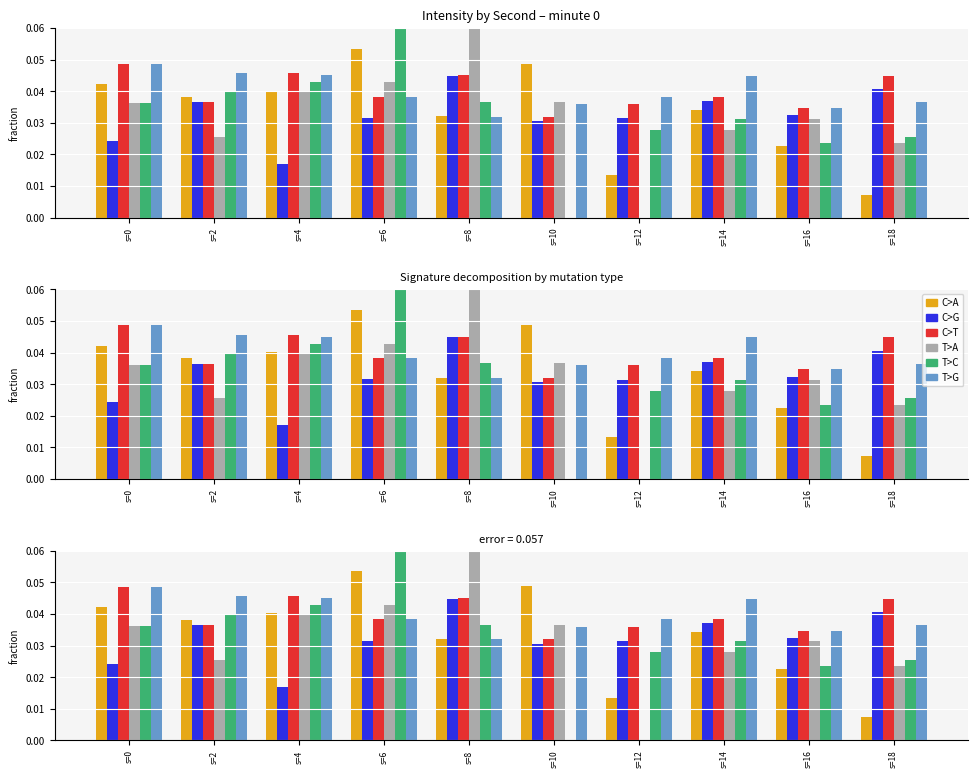

Count the C>G values in the range 0 to 1.

10